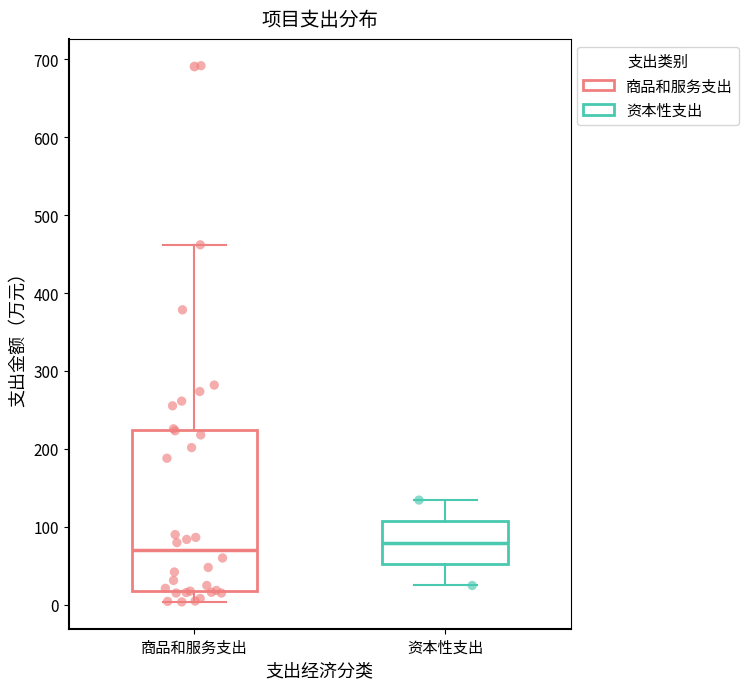

Comparing the boxes themselves (not the whiskers), which one is the tallest?

商品和服务支出